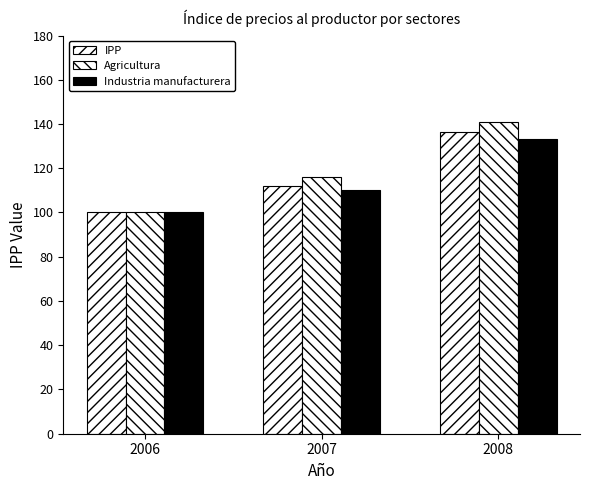

Does the chart contain any negative values?

No